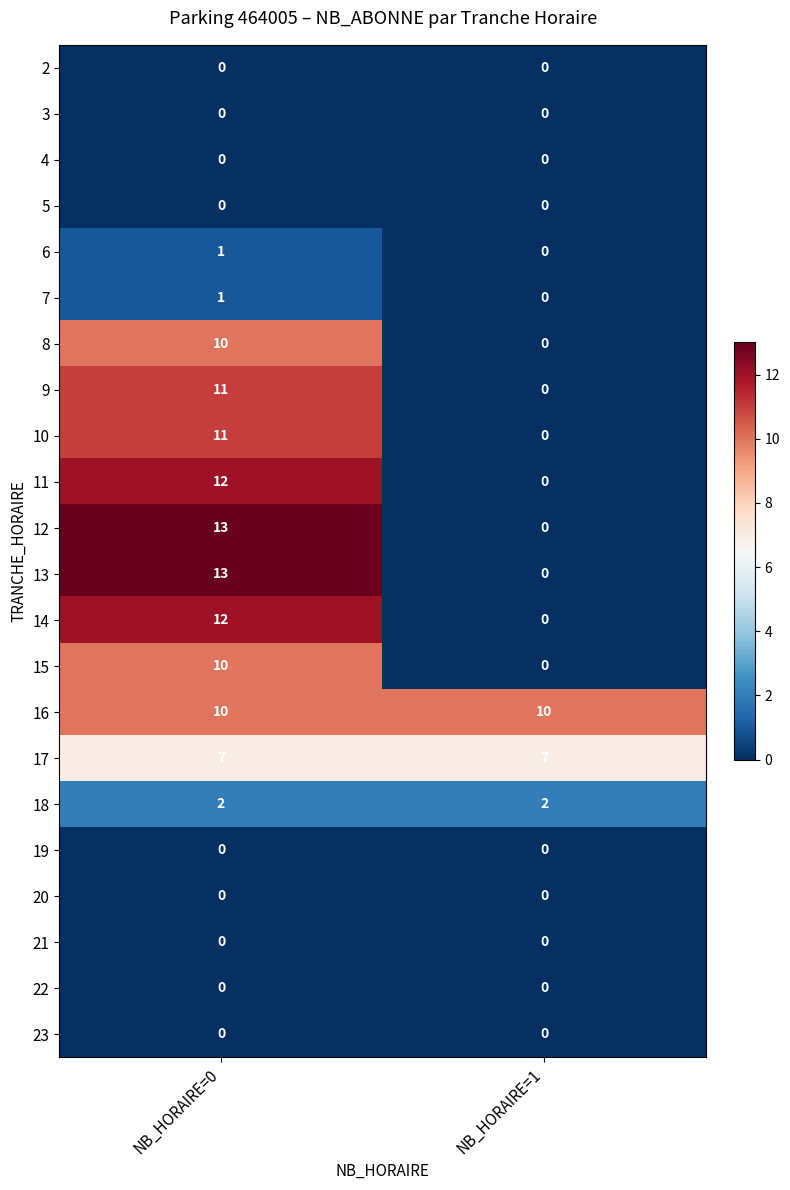

What is the maximum value shown in the chart?

13